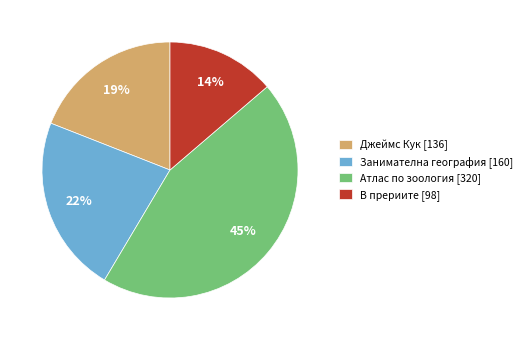

Which has a higher value, Джеймс Кук [136] or В прериите [98]?

Джеймс Кук [136]